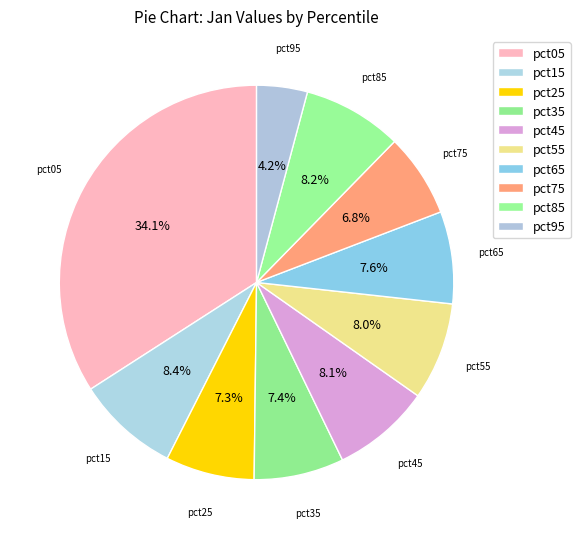

To the nearest percent, what is the difference between the largest and smallest slice percentages?

30%